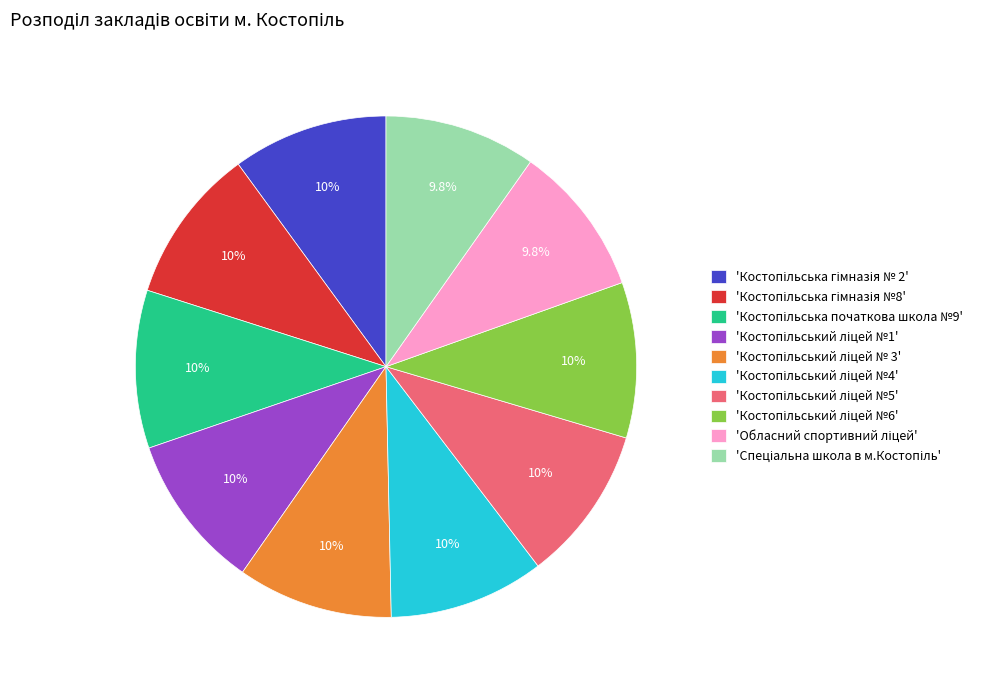

Does any single category account for the majority?

No